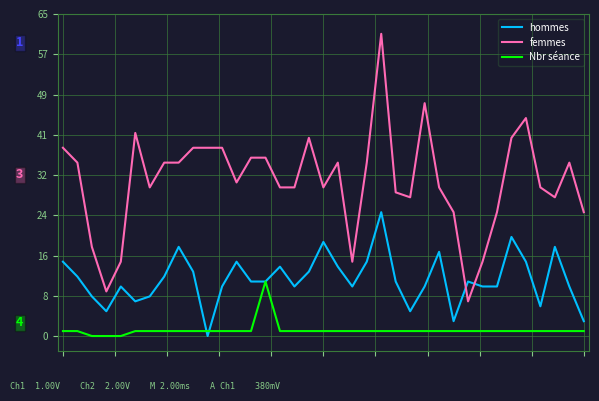

How many intersections are there between femmes and hommes?

2